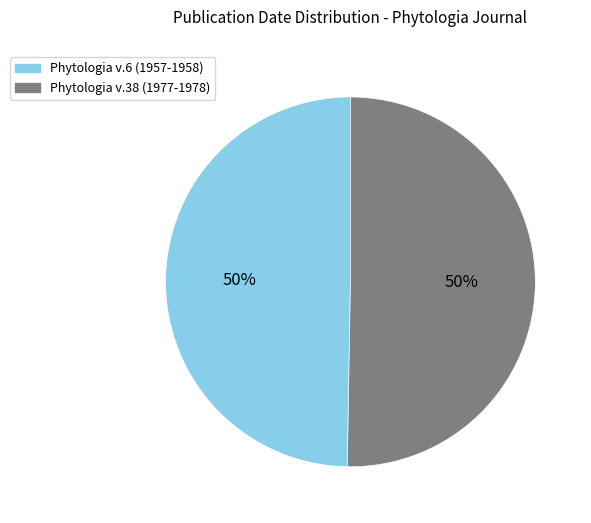

How many segments does this pie chart have?

2